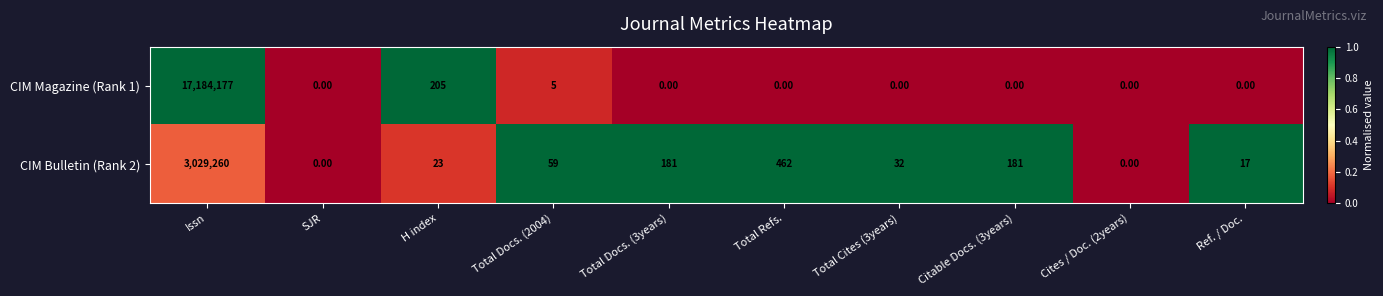

At which label does CIM Bulletin (Rank 2) first exceed 59?

Issn